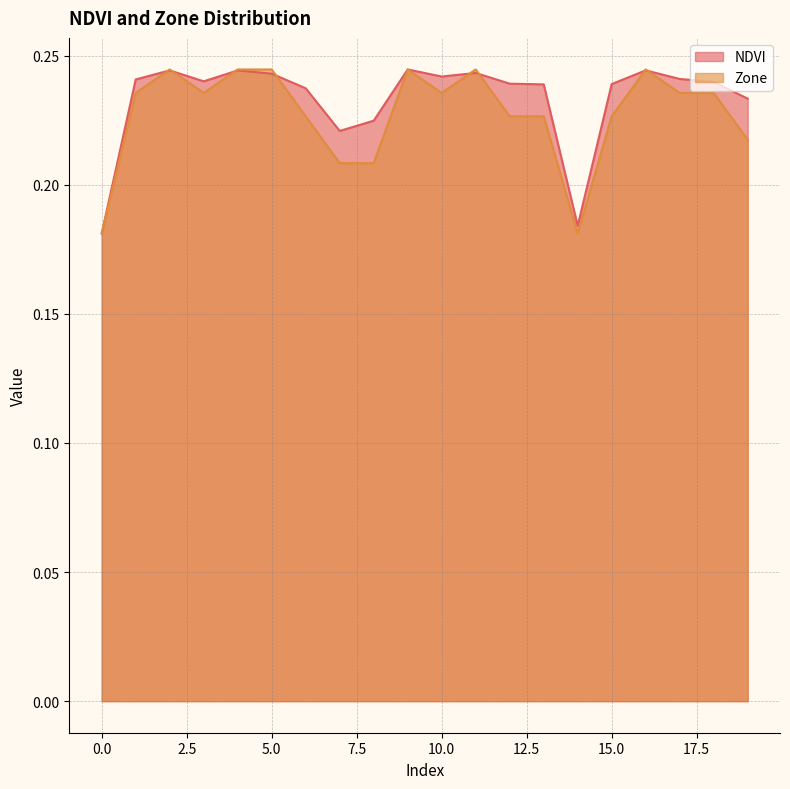

What are all the series names shown in the legend?

NDVI, Zone